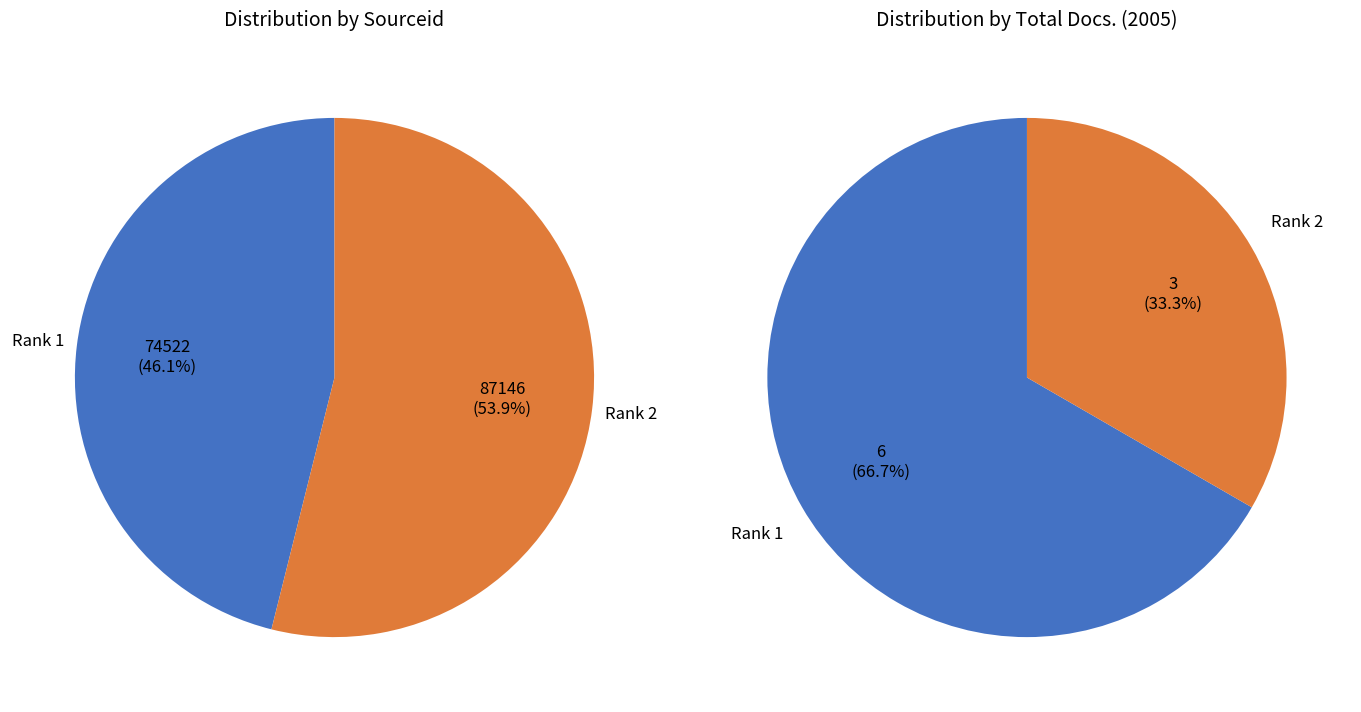

True or false: Engineering Journal of University of Qatar accounts for 31% of the total.

False